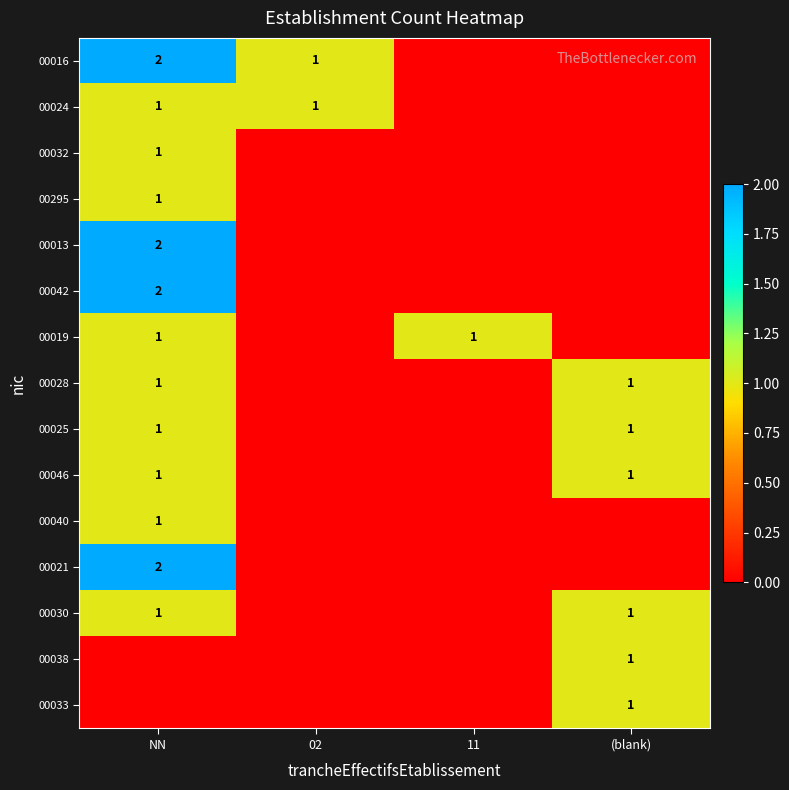

True or false: 00019 has a value of 2 at NN.

False